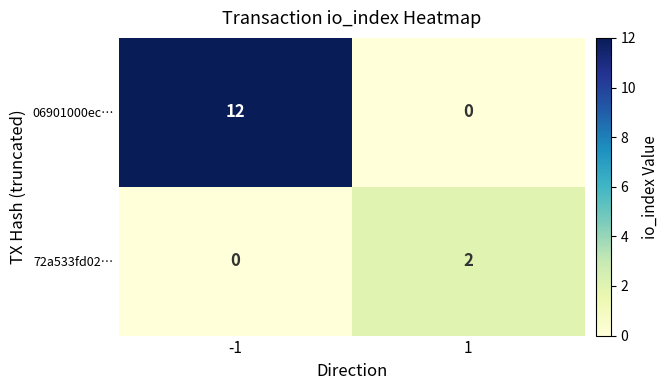

How many values in the 72a533fd02… series are below 2?

1